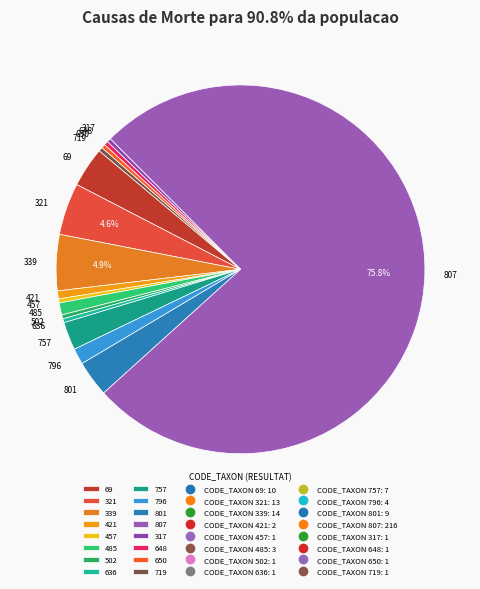

Which category accounts for the majority?

807